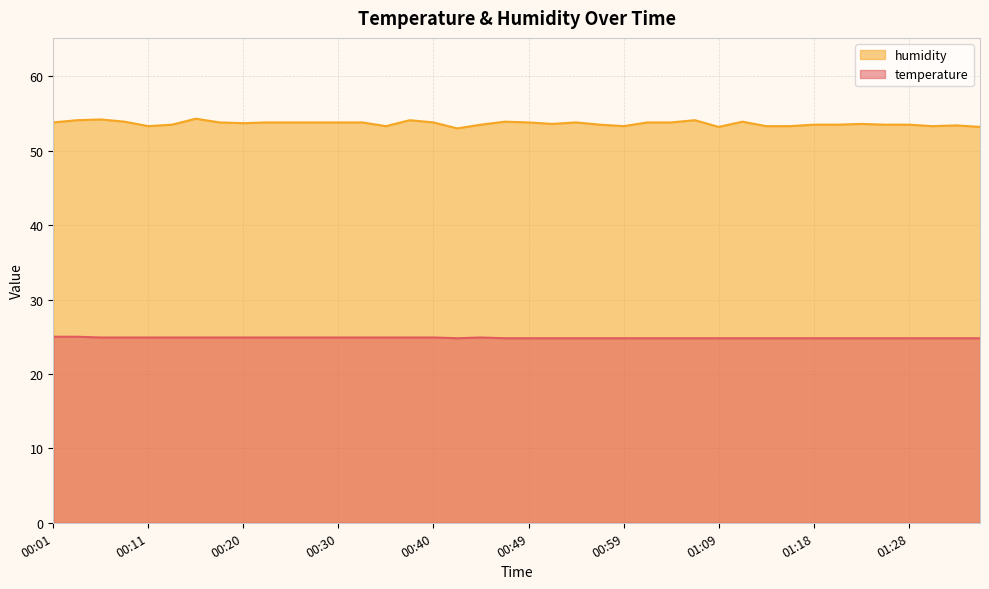

List the labels in order of temperature value, smallest first.

00:42, 00:47, 00:49, 00:52, 00:54, 00:57, 00:59, 01:01, 01:04, 01:06, 01:09, 01:11, 01:14, 01:16, 01:18, 01:21, 01:23, 01:26, 01:28, 01:31, 01:33, 01:36, 00:06, 00:08, 00:11, 00:13, 00:15, 00:18, 00:20, 00:23, 00:25, 00:28, 00:30, 00:32, 00:35, 00:37, 00:40, 00:45, 00:01, 00:03